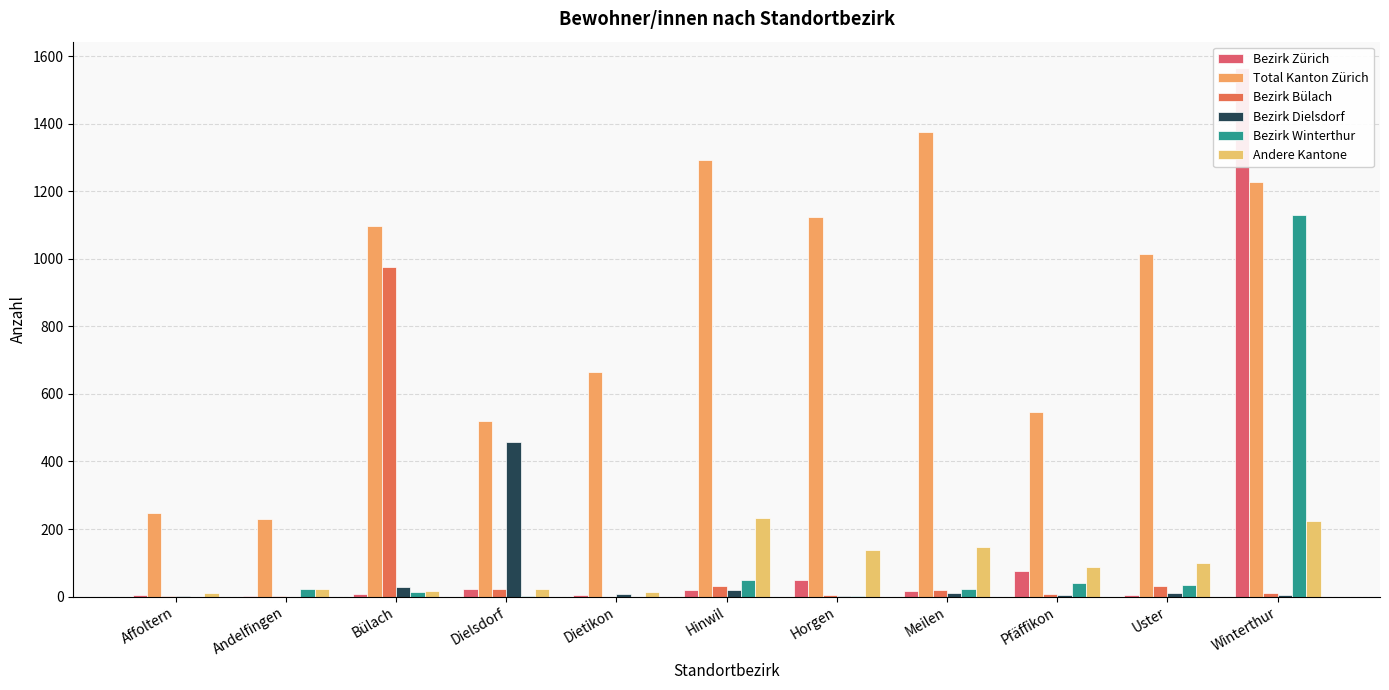

True or false: Bezirk Bülach has a value of 10 at Horgen.

False